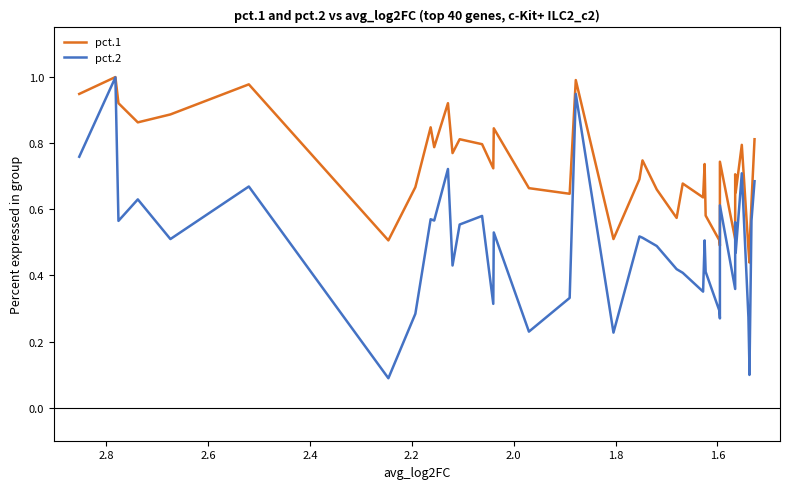

At how many categories does at least one series exceed 0?

40